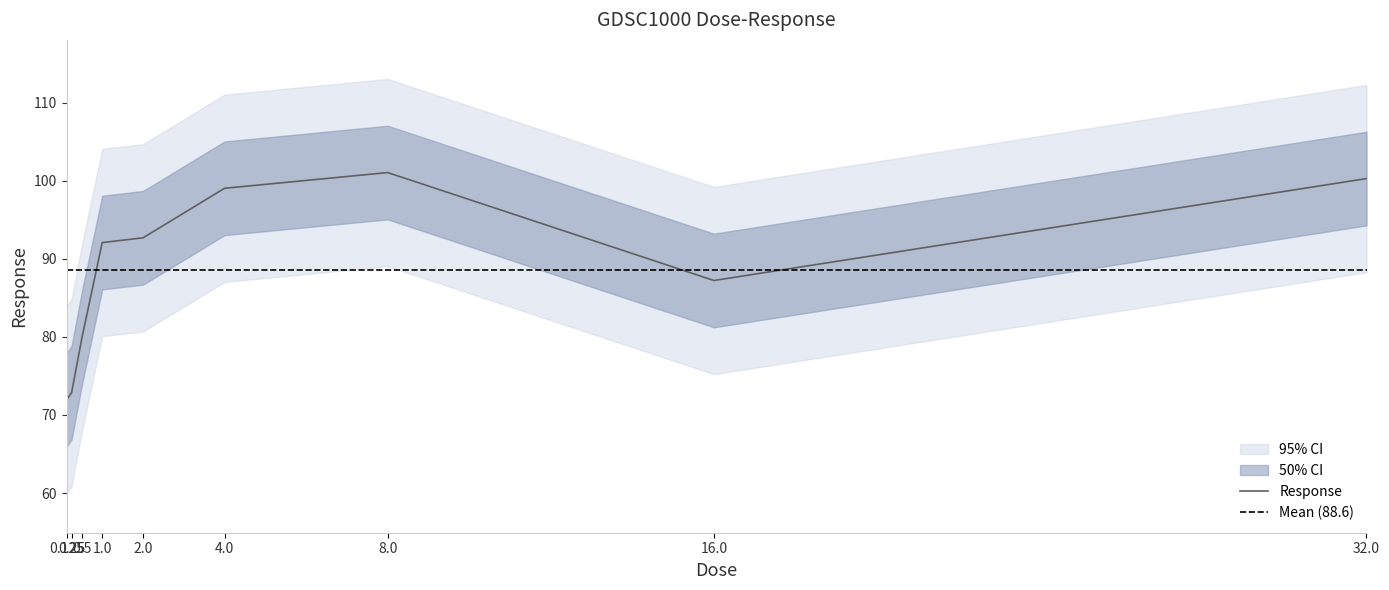

What is the label of the 2nd point from the left?

0.25